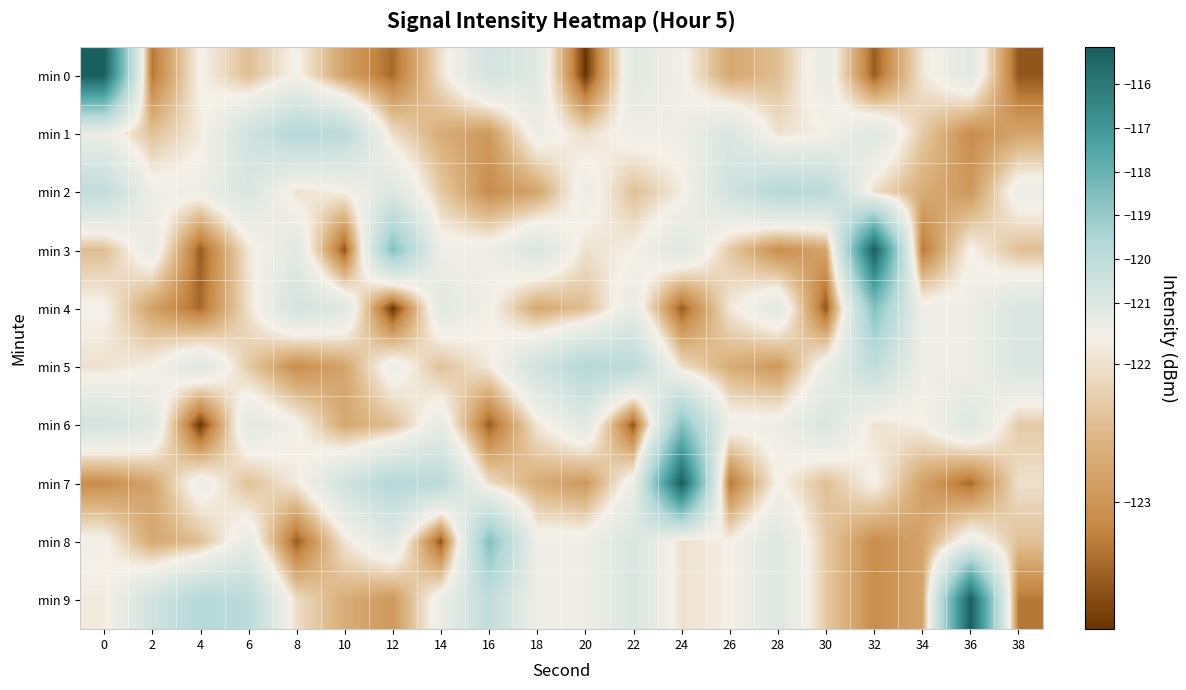

At 20, list the series in order from smallest to largest.

min 0, min 7, min 4, min 1, min 3, min 8, min 9, min 2, min 6, min 5